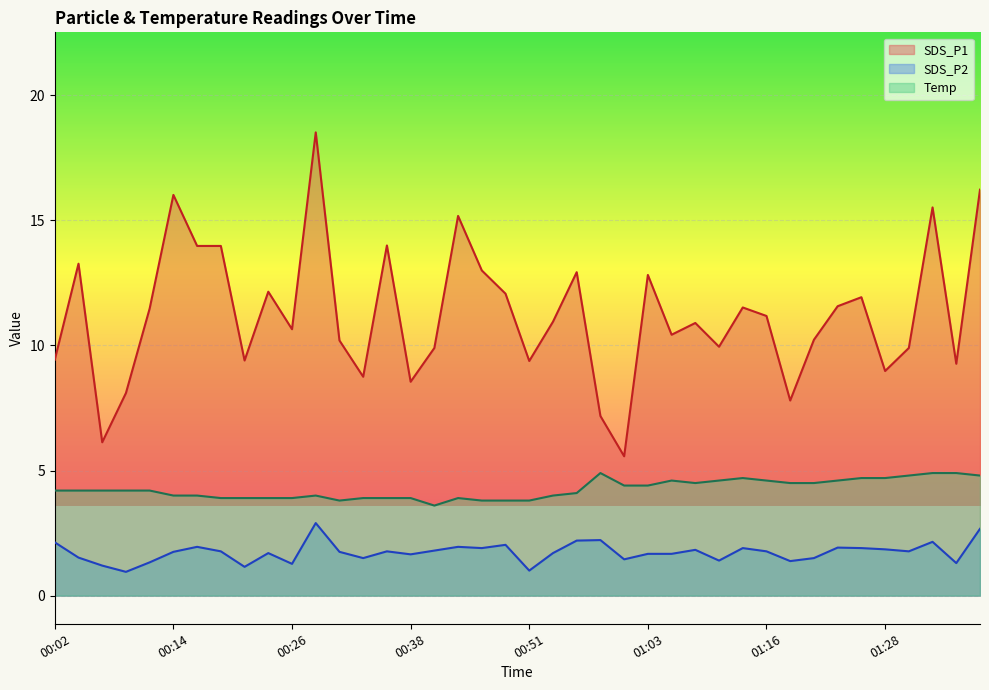

Where is SDS_P2 nearest to the value 1?

00:51